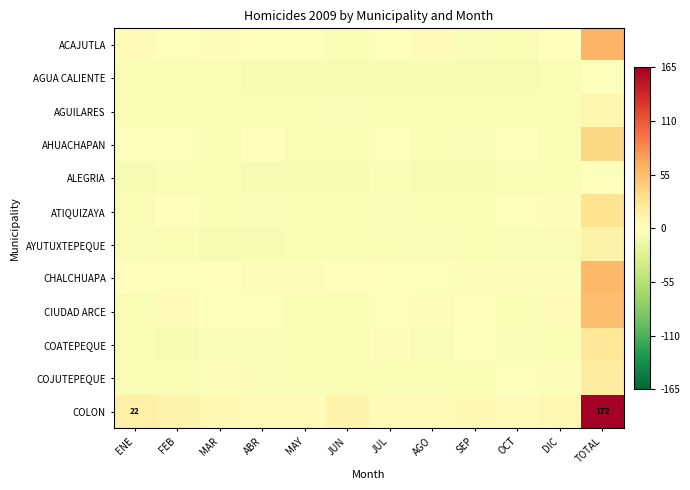

What is the difference between the maximum and minimum values in the COLON series?

162.0